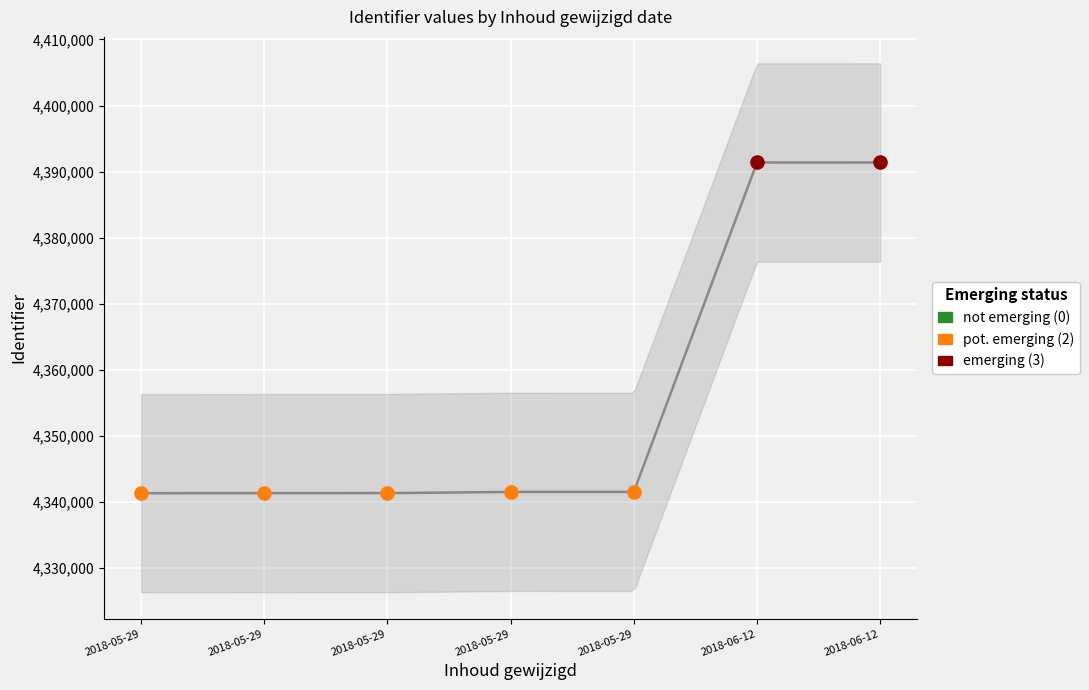

Between 2018-06-12 20:53:19 and 2018-05-29 22:29:58, which is larger?

2018-06-12 20:53:19